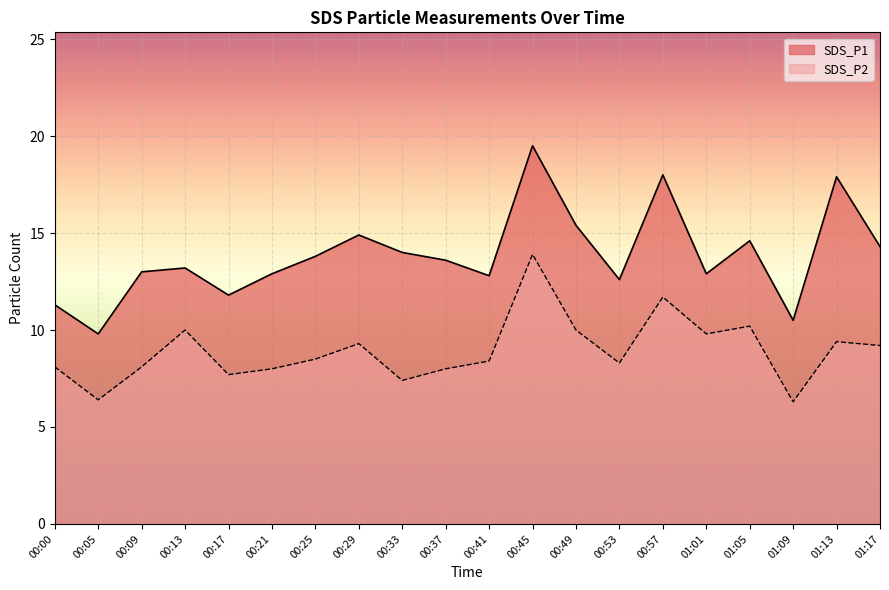

List the series in order of their peak value, lowest first.

SDS_P2, SDS_P1